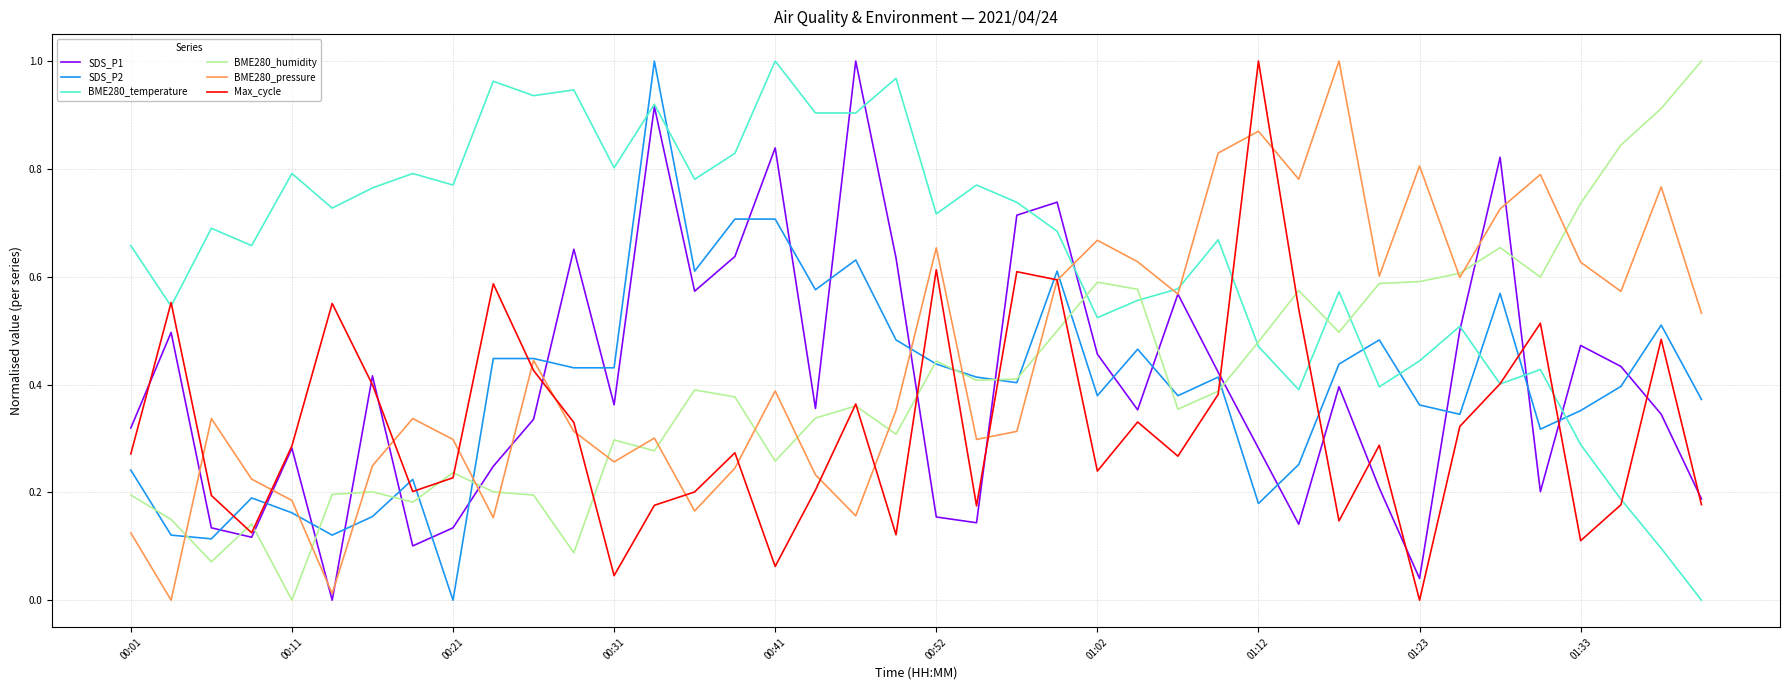

Which series has the largest total across all categories?

BME280_temperature